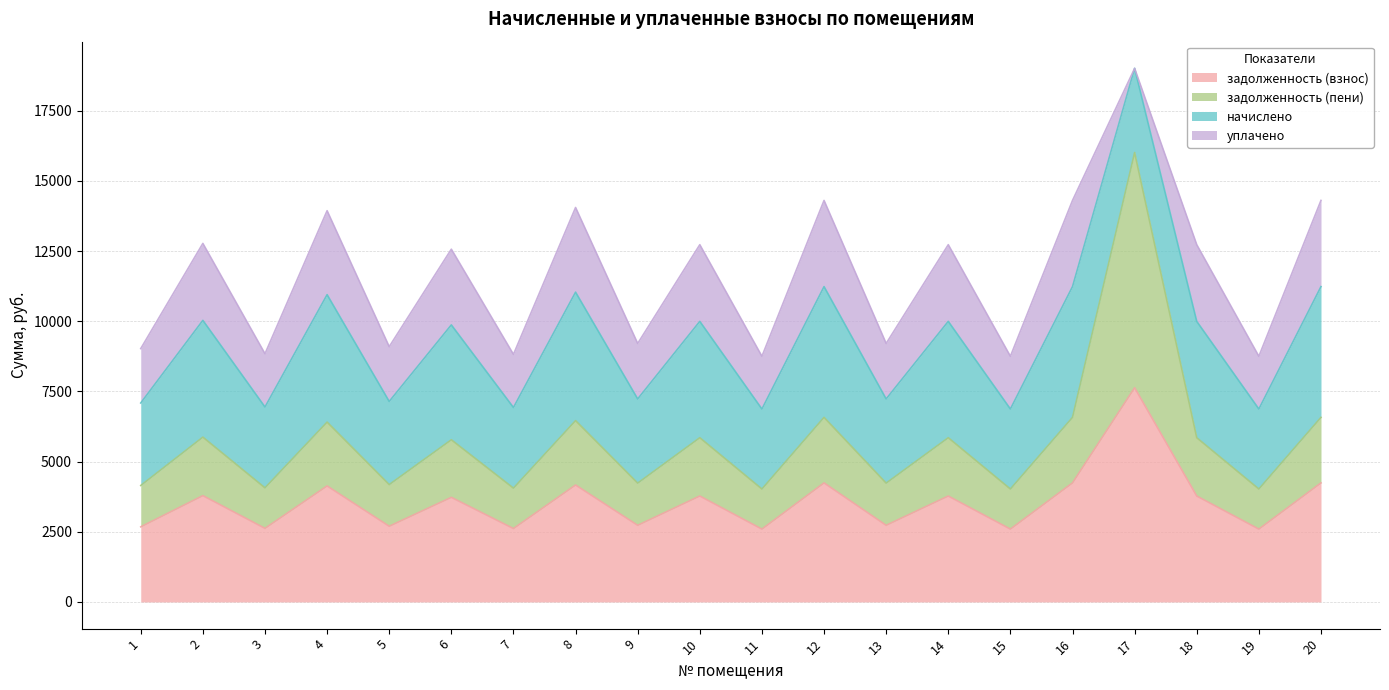

True or false: задолженность (пени) has a value of 4232.6 at 13.

True